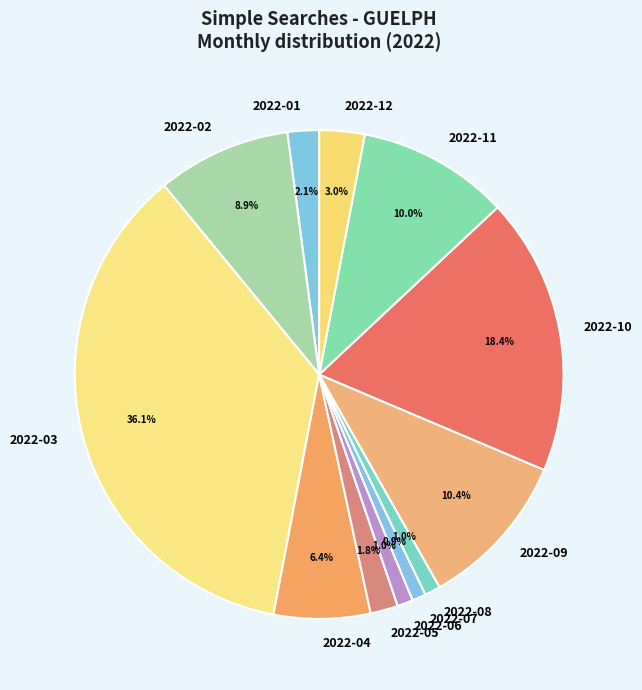

Count the number of slices in the pie.

12